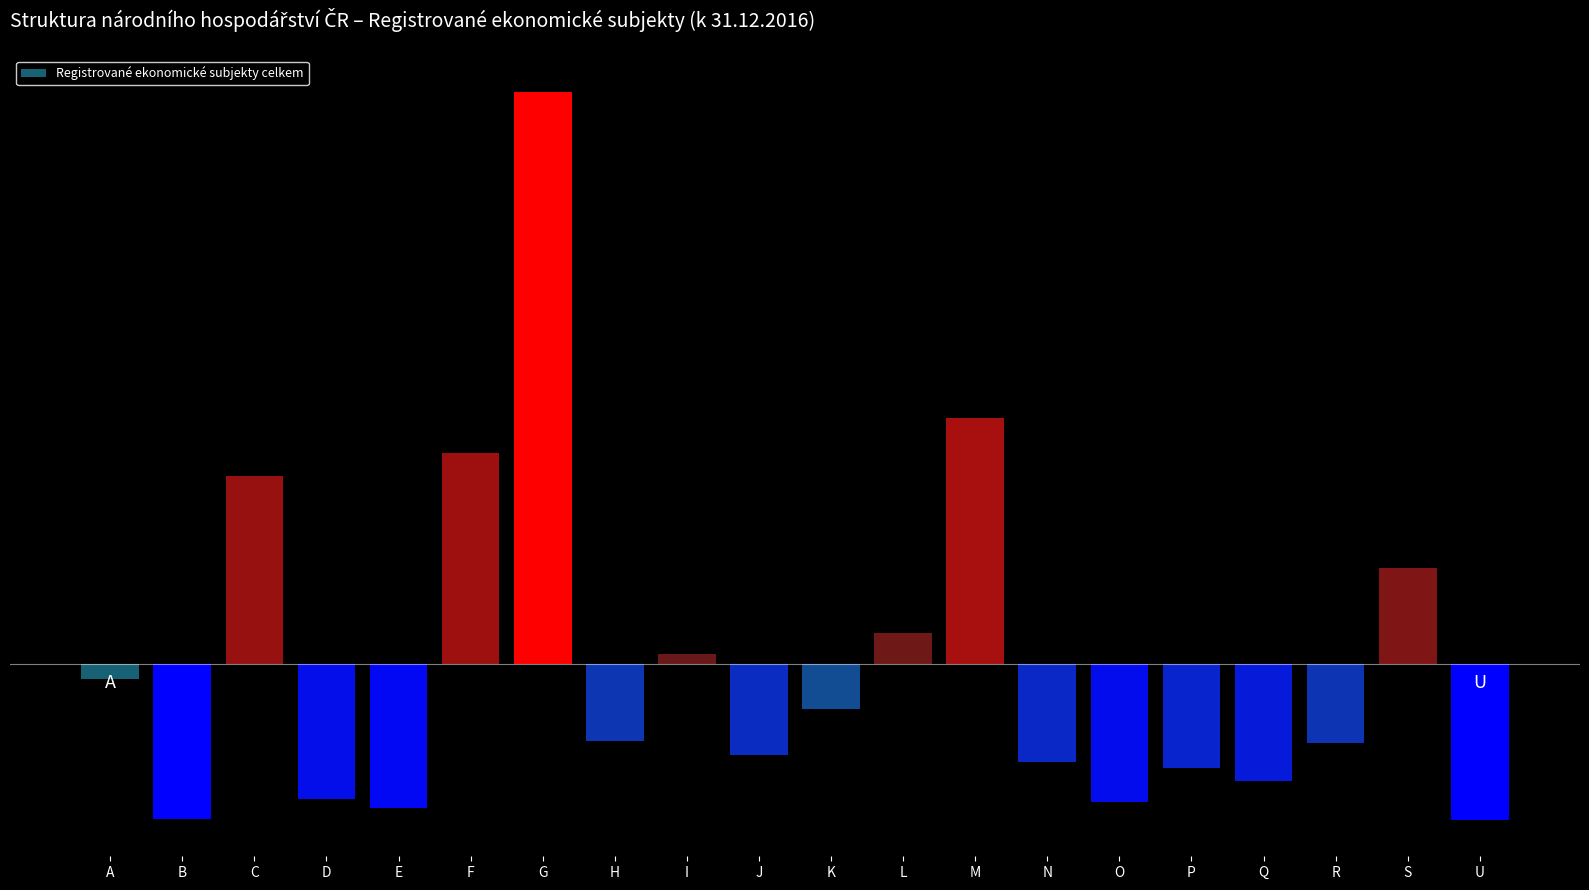

Are the bars horizontal?

No